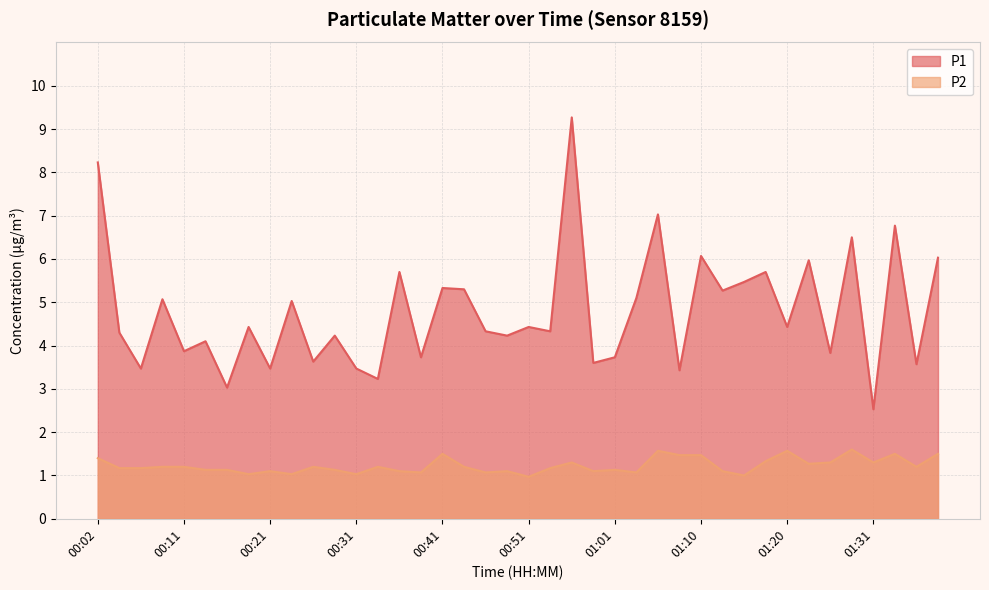

What is the difference between the highest and lowest values at 00:23?

4.0